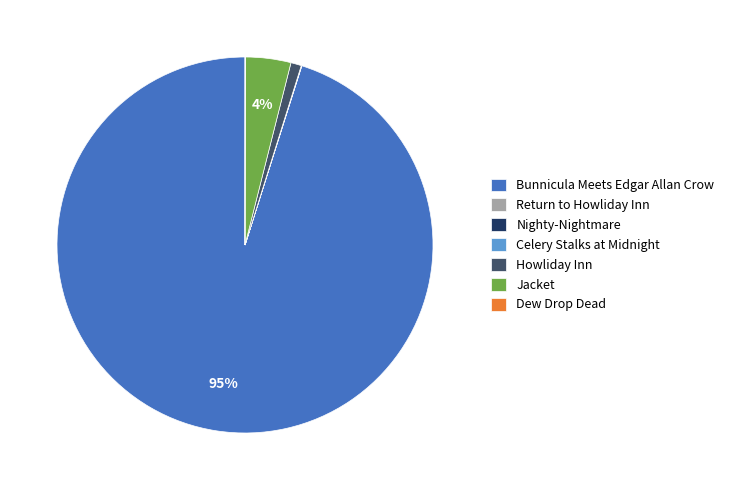

To the nearest percent, what is the average slice percentage?

14%